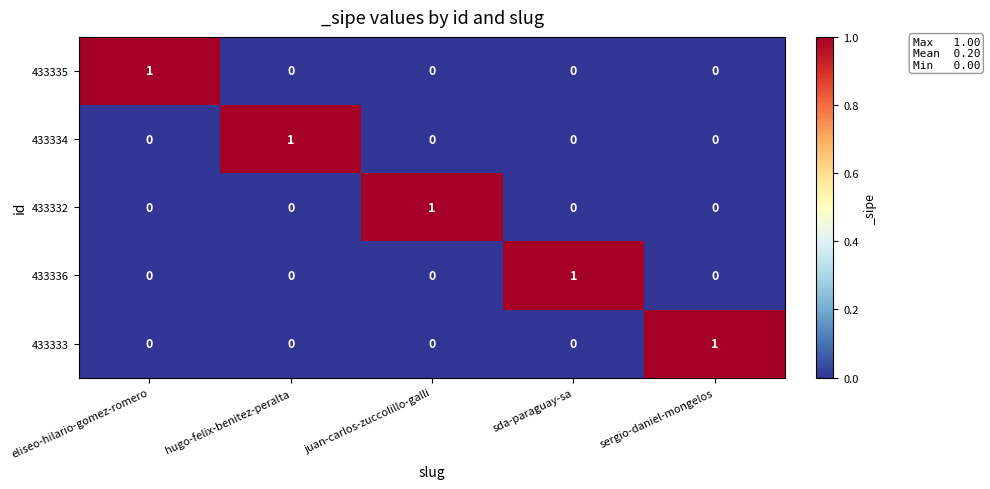

At which label does 433334 reach its peak?

hugo-felix-benitez-peralta